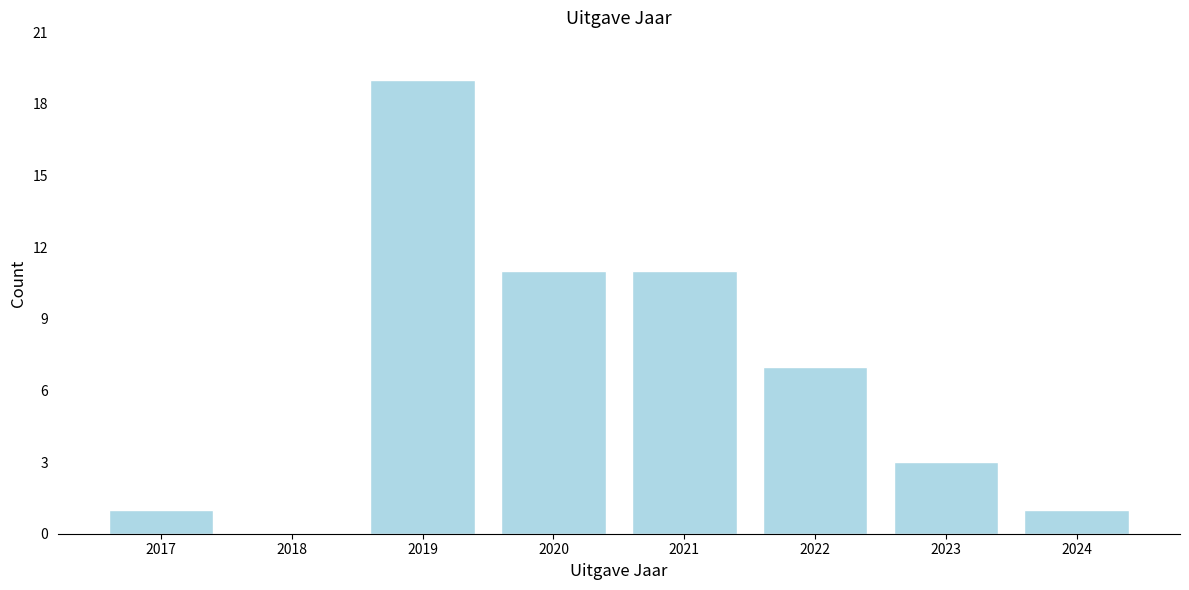

Reading right to left, transcribe all the data shown in this chart.

2024=1	2023=3	2022=7	2021=11	2020=11	2019=19	2018=0	2017=1